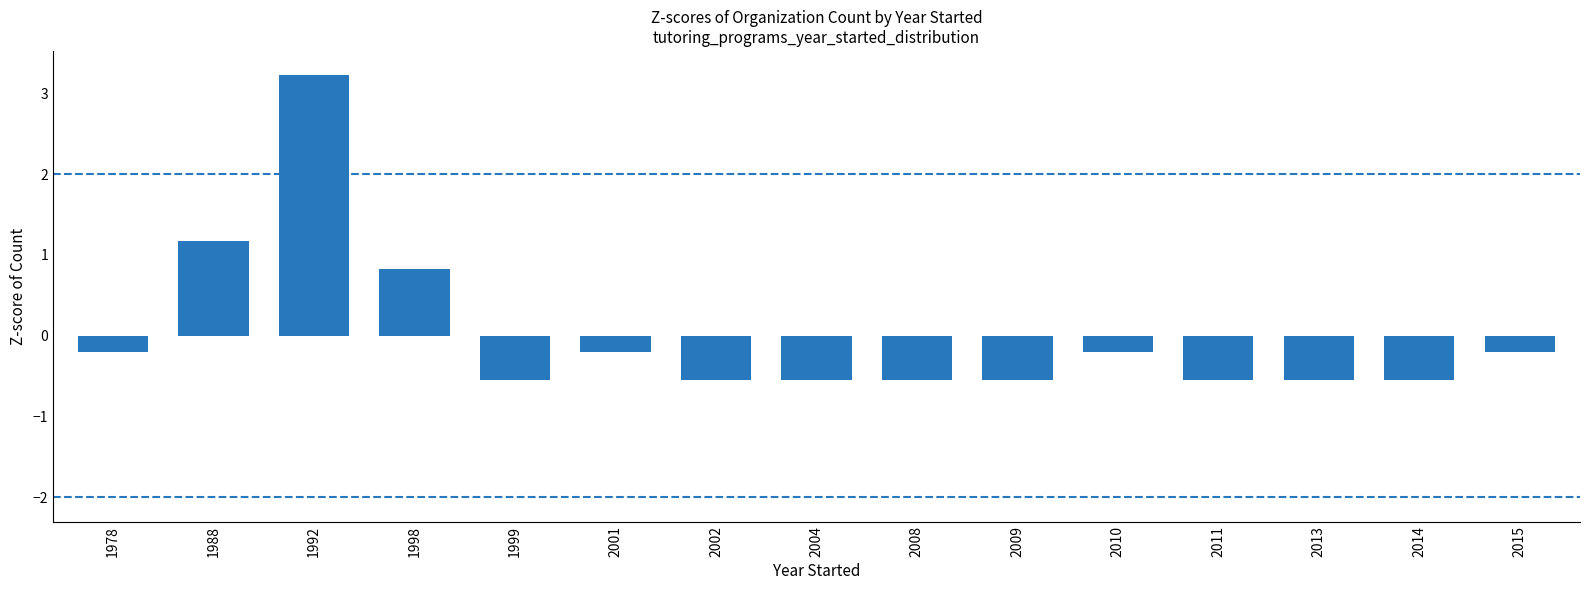

List the labels in order of value, smallest first.

1999, 2002, 2004, 2008, 2009, 2011, 2013, 2014, 1978, 2001, 2010, 2015, 1998, 1988, 1992